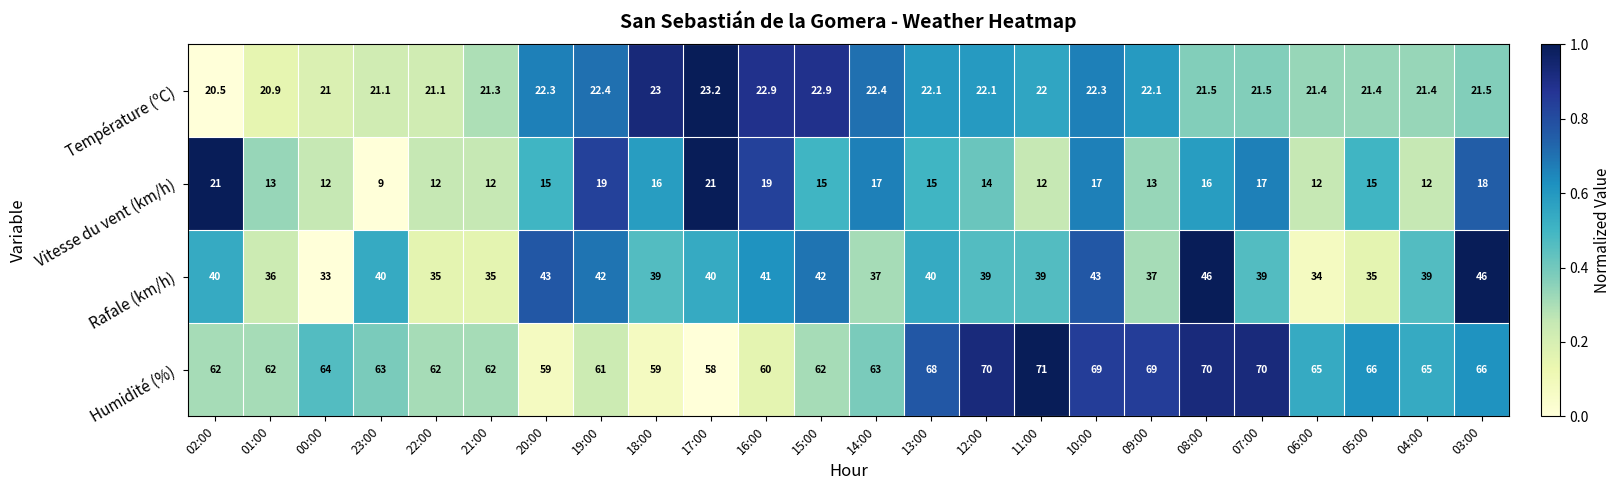

What is the minimum value shown in the chart?

9.0